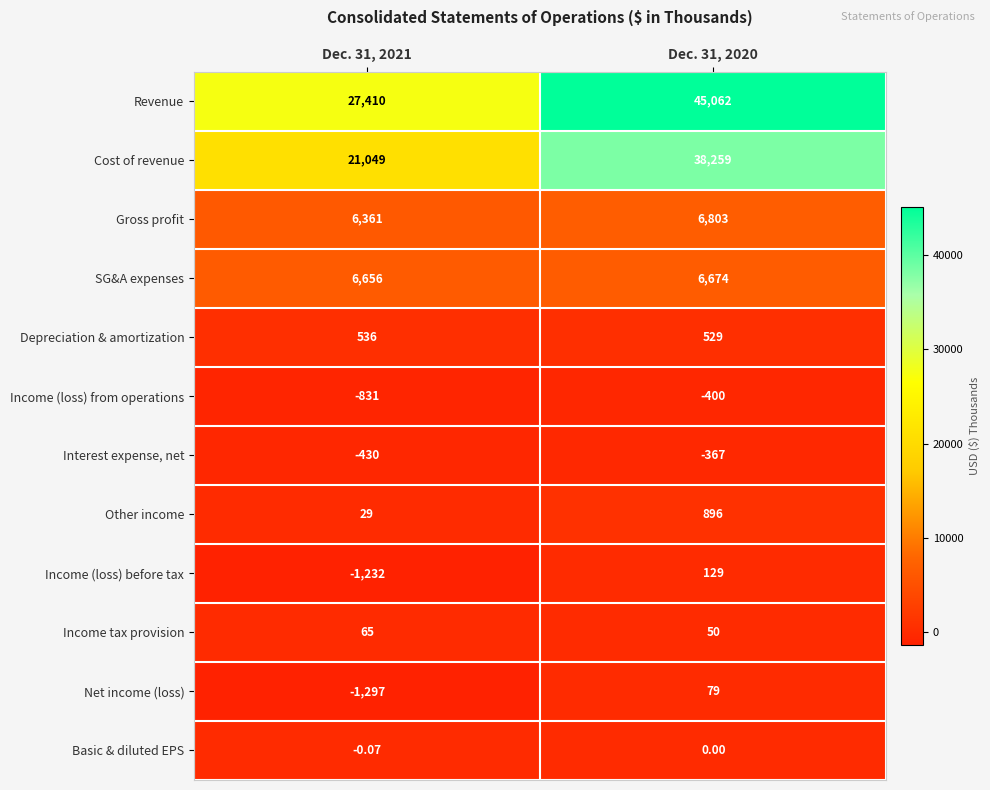

Which series has the largest total across all categories?

Revenue